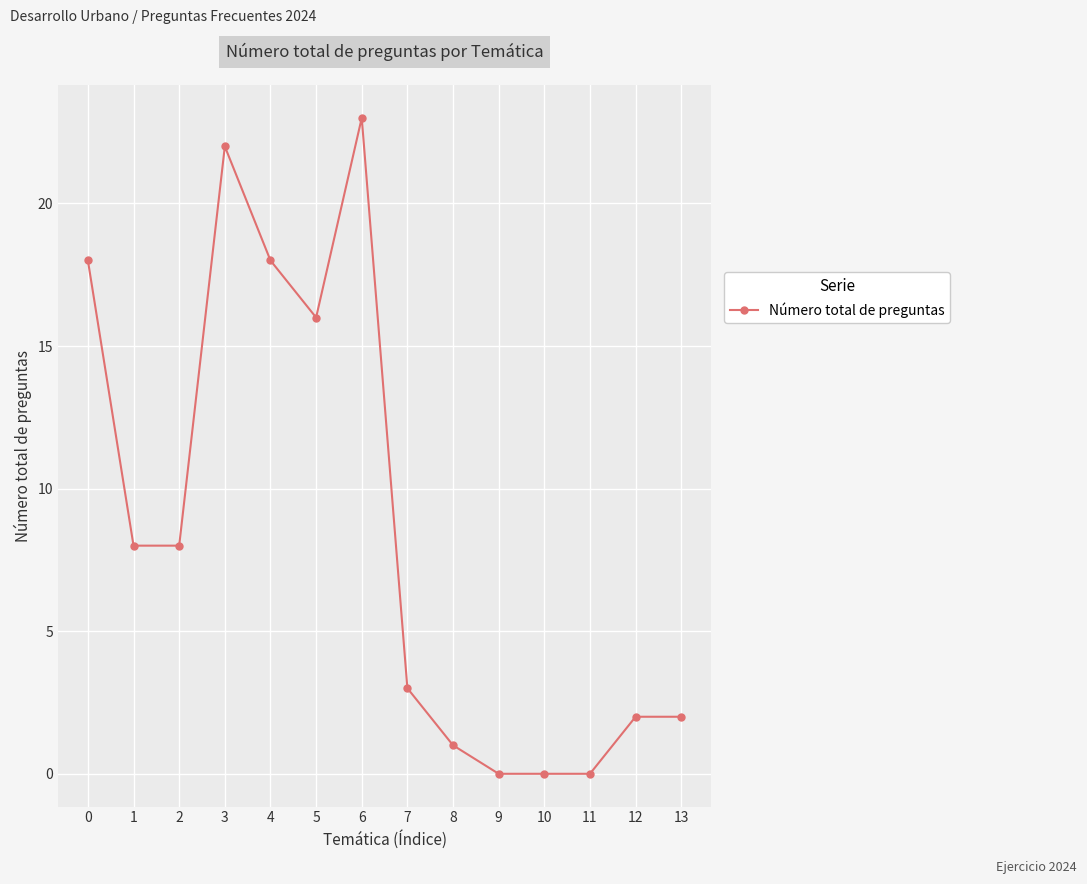

Which category has the highest value across all series?

6